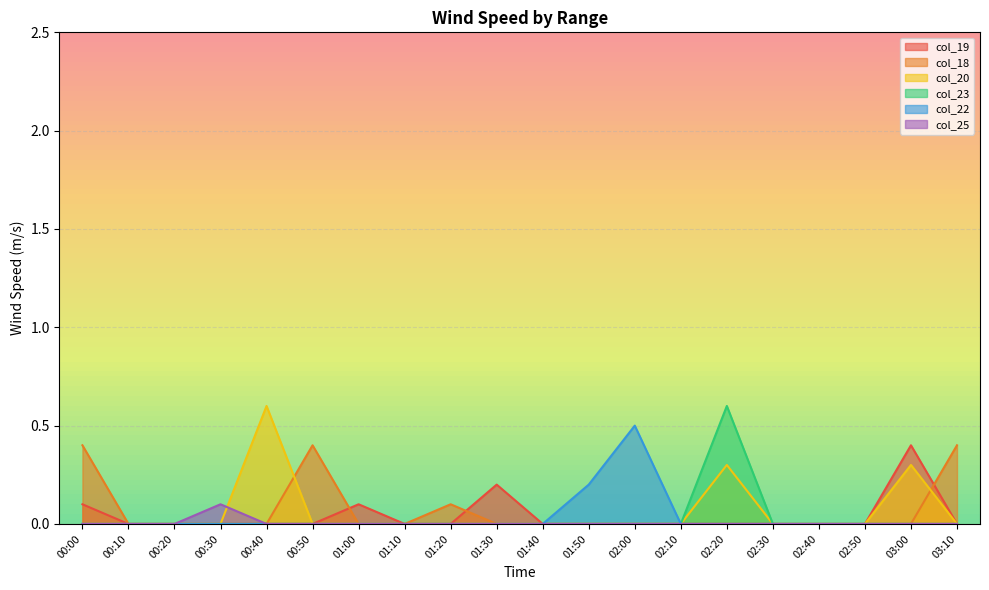

Does the chart display data point markers on the line(s)?

No